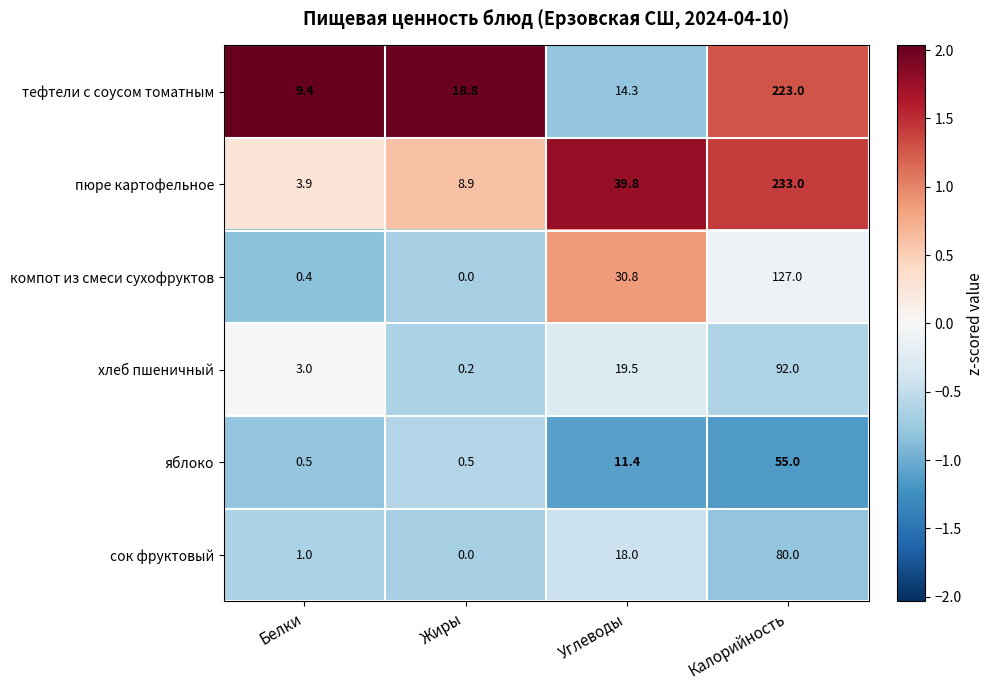

What is the difference between the second highest and minimum values in the хлеб пшеничный series?

19.3